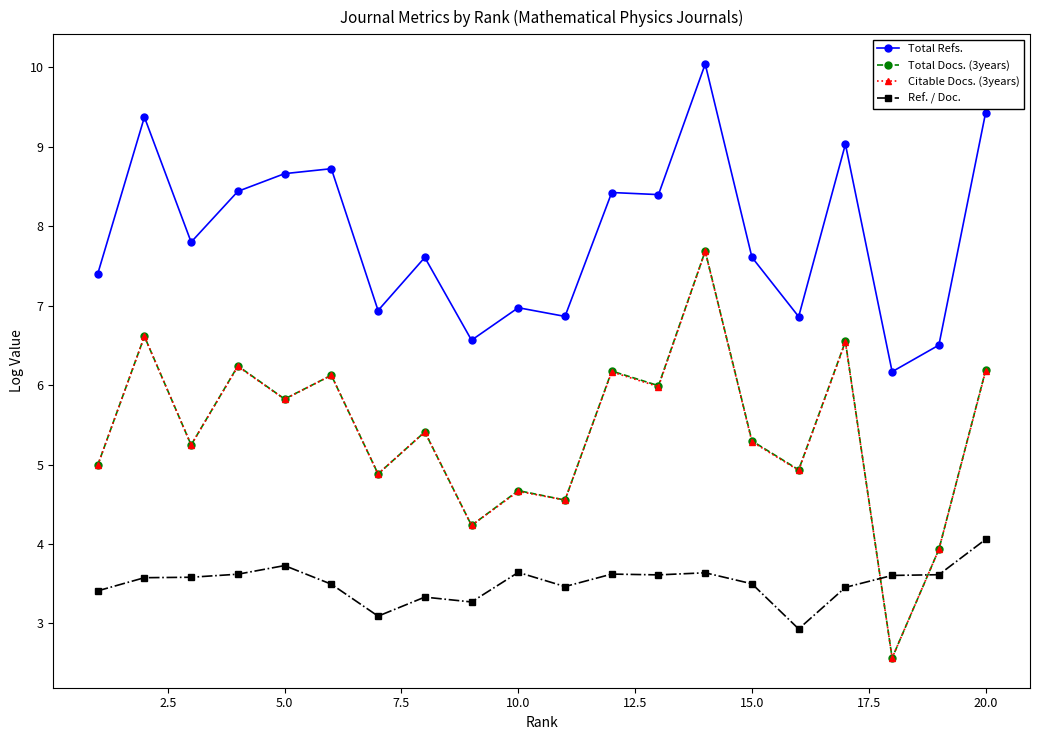

Which series has the widest spread of values?

Total Docs. (3years)